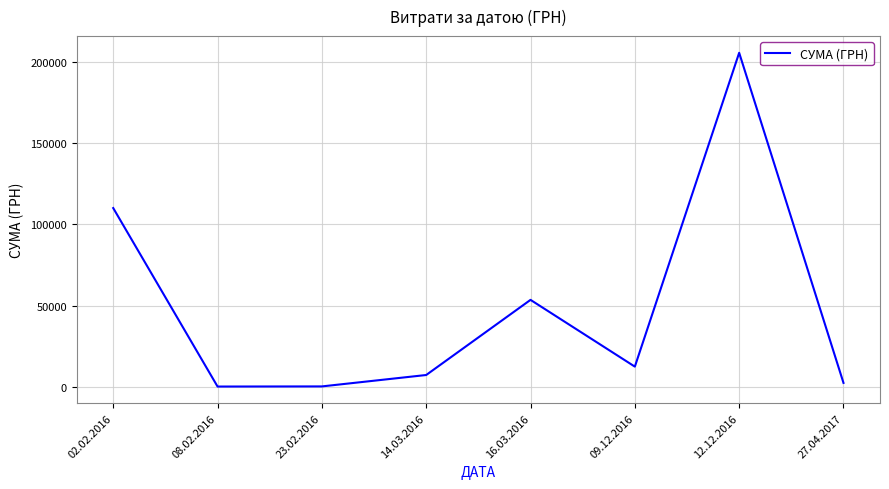

True or false: there are more than 2 points higher than both neighbors.

False